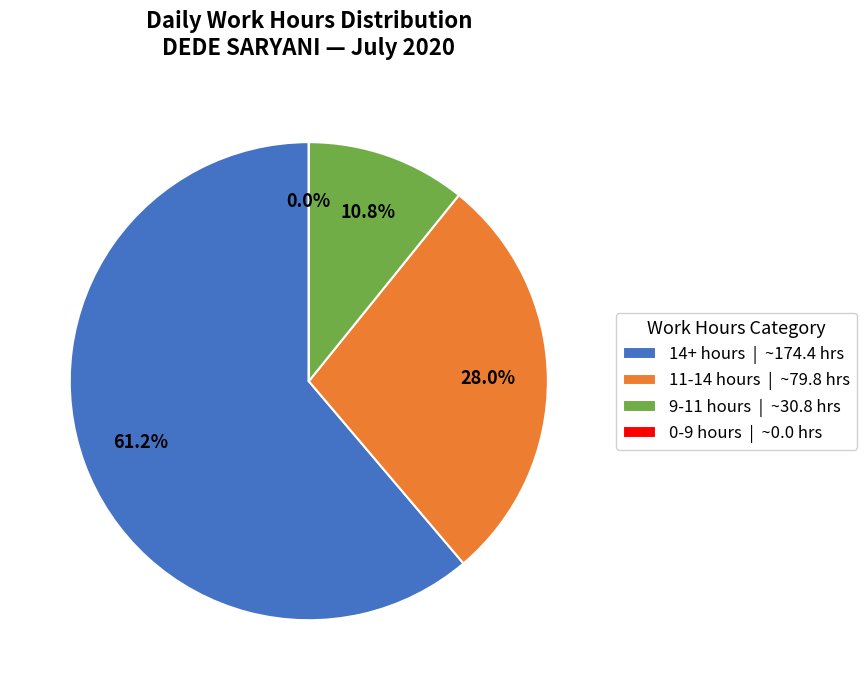

True or false: 27 accounts for 1% of the total.

False